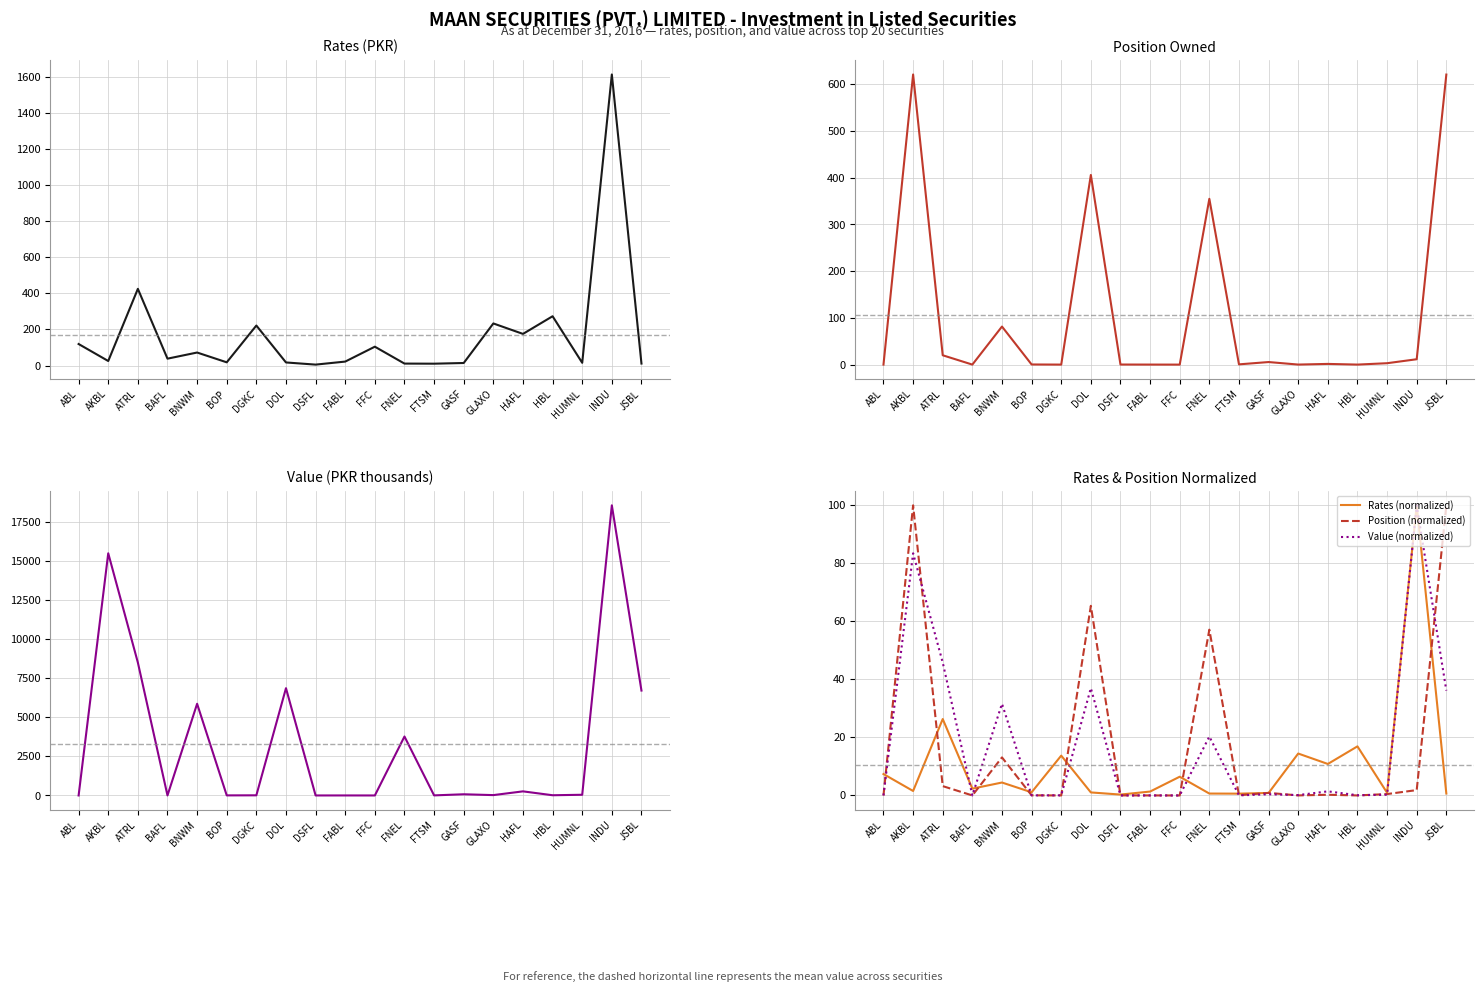

What is the value of the Rates (normalized) point at the 1st from the left?

7.4